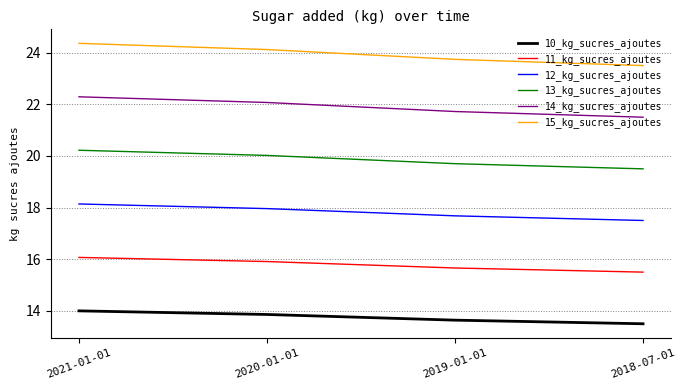

True or false: 15_kg_sucres_ajoutes has a value of 41.9 at 2018-07-01.

False